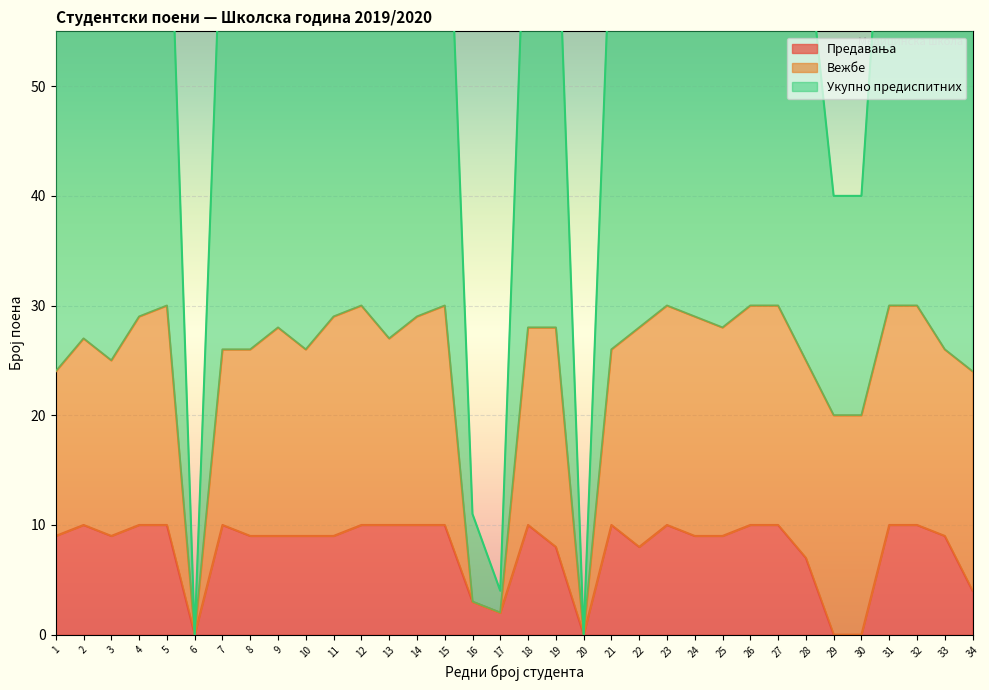

What is the difference between the Предавања values at 10 and 2?

1.0